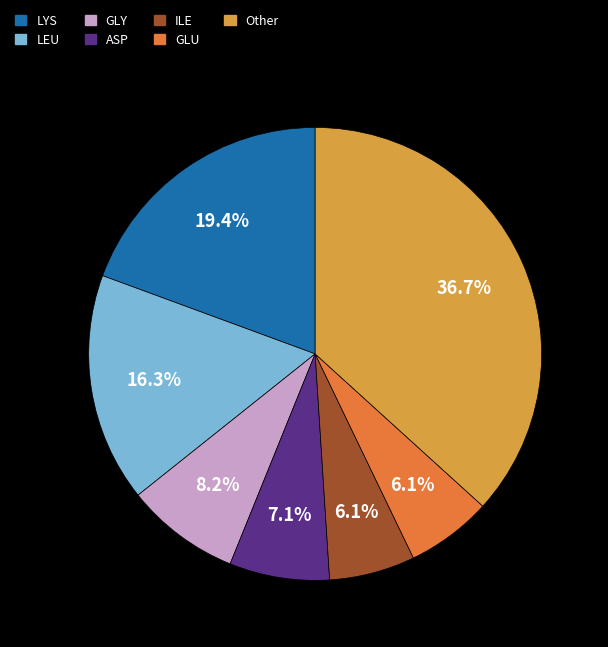

Does any single category account for the majority?

No